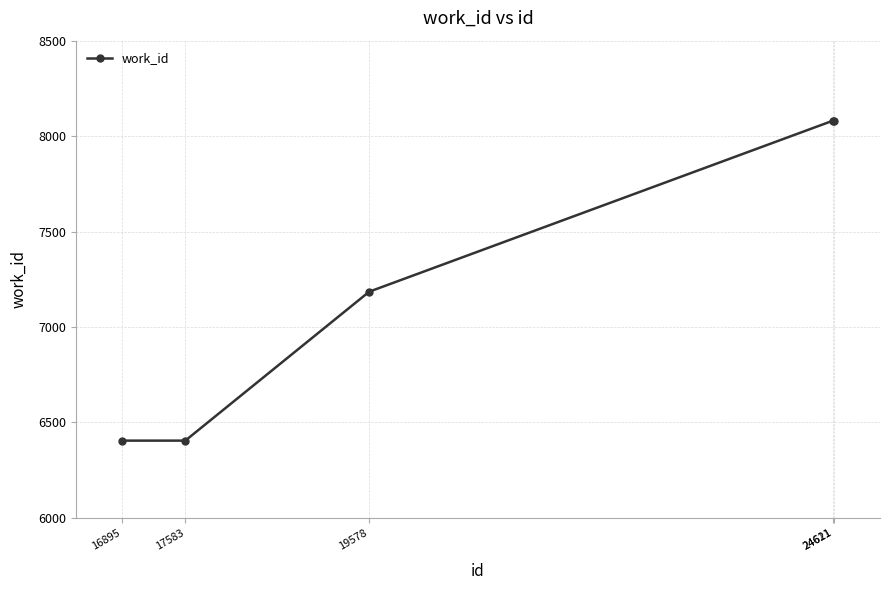

What is the ratio of the value at 24611 to the value at 24621?

1.0